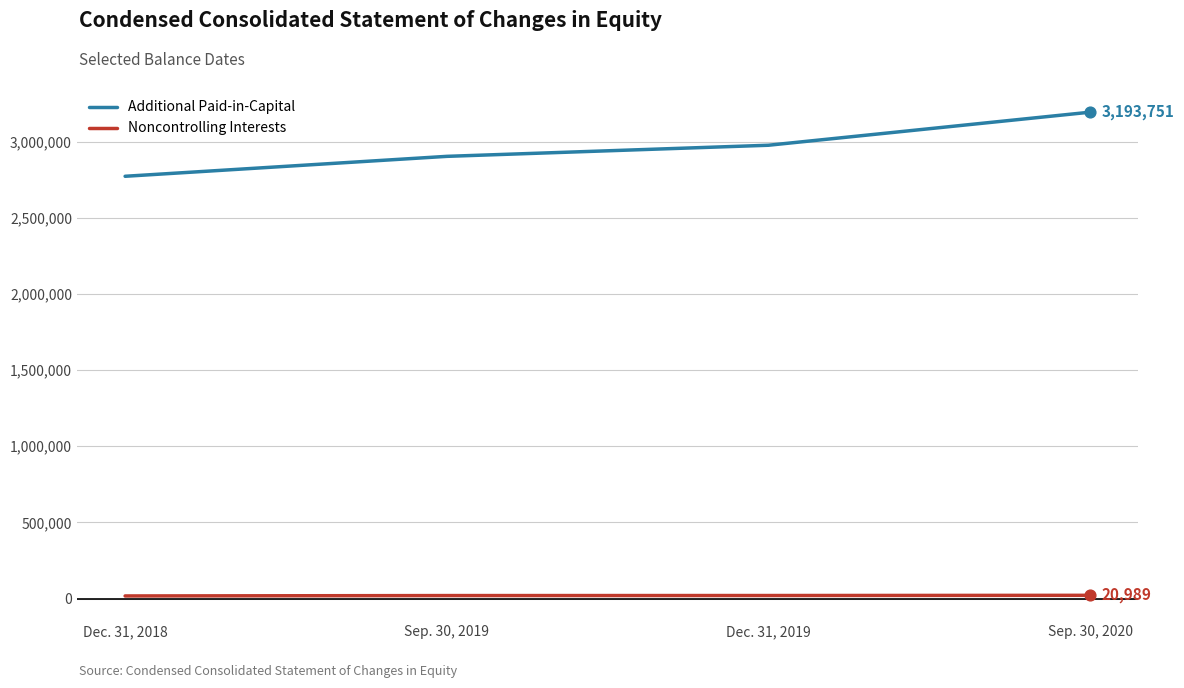

At how many categories does at least one series exceed 1535560?

4